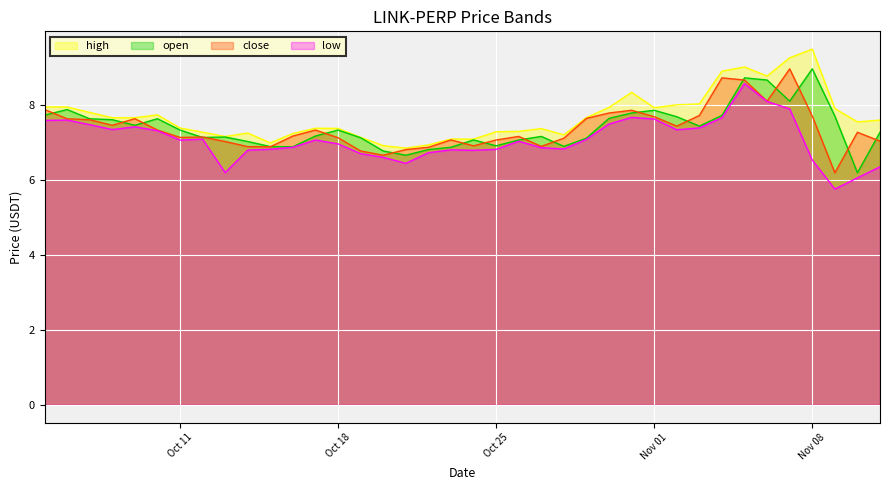

How many data points in low are less than 7?

18